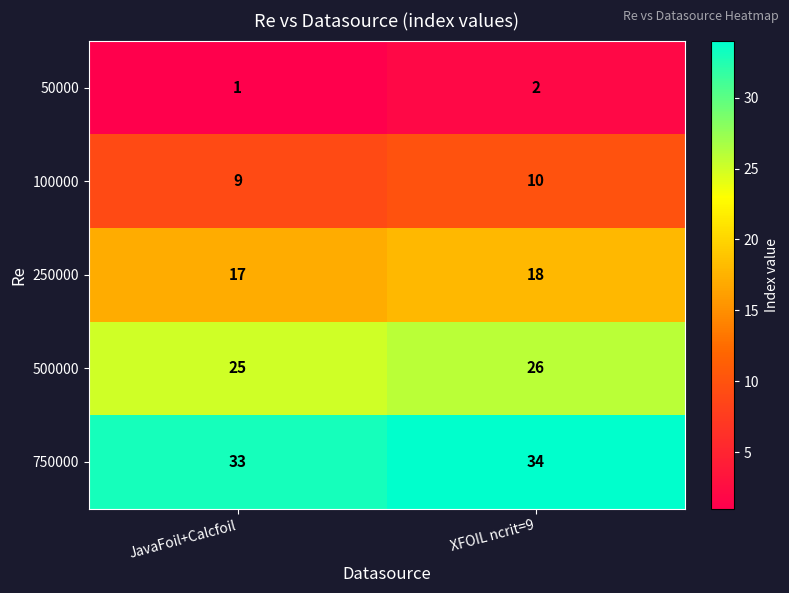

What is the sum of the 50000 values at JavaFoil+Calcfoil and XFOIL ncrit=9?

3